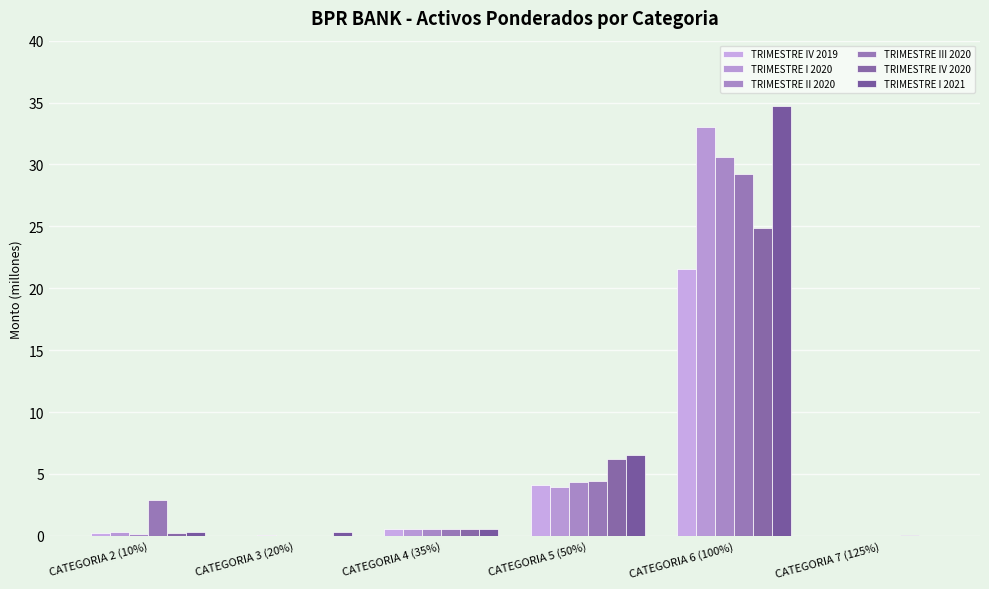

What is the sum of all TRIMESTRE III 2020 values?

37.2